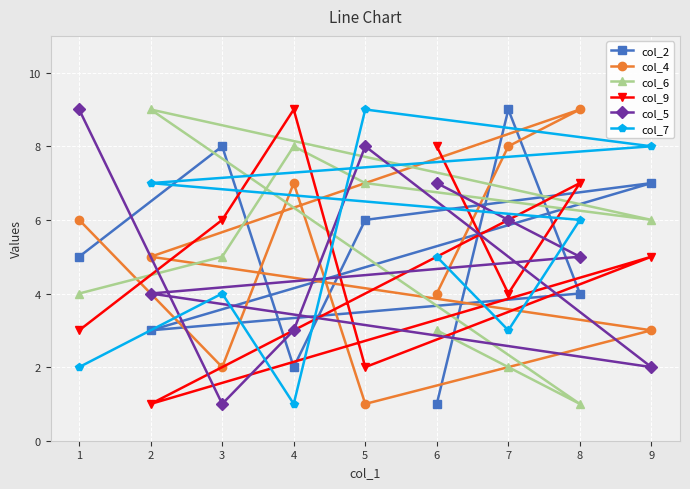

Where is col_4 nearest to the value 5?

2